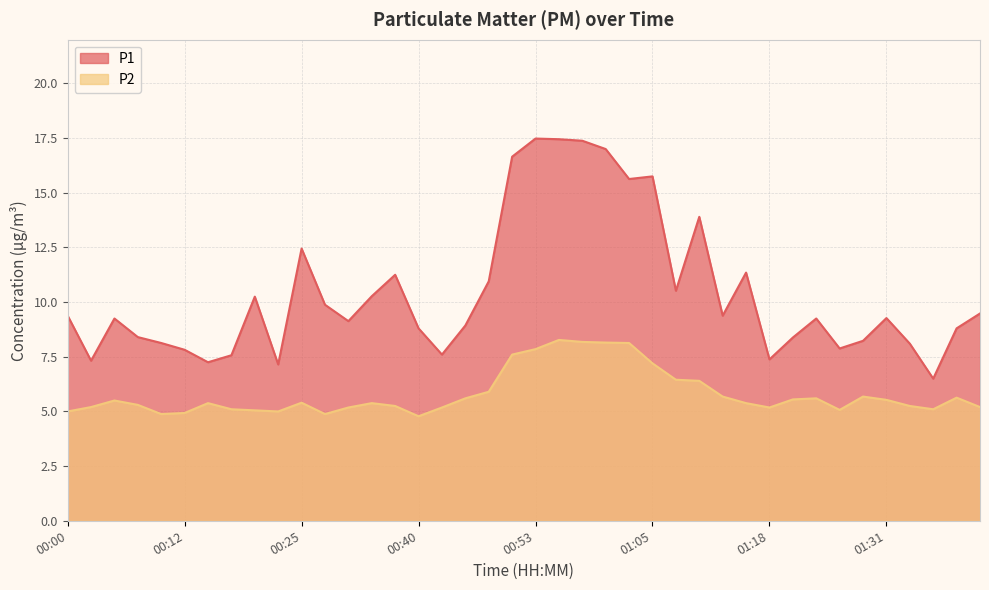

How many categories are shown in the chart?

40